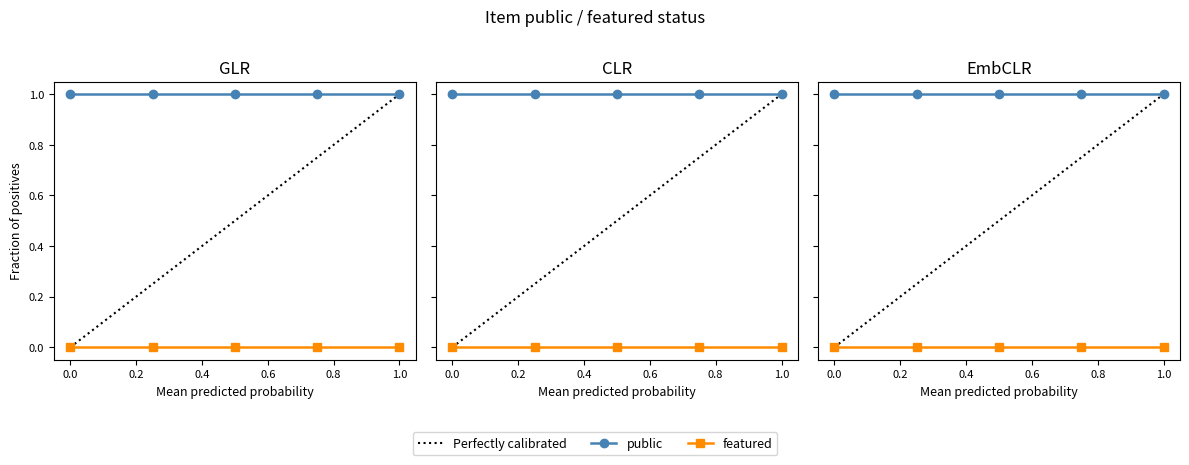

Reading left to right, transcribe all the data shown in this chart.

Perfectly calibrated: 0.0	0.2	0.5	0.8	1.0
public: 1.0	1.0	1.0	1.0	1.0
featured: 0.0	0.0	0.0	0.0	0.0